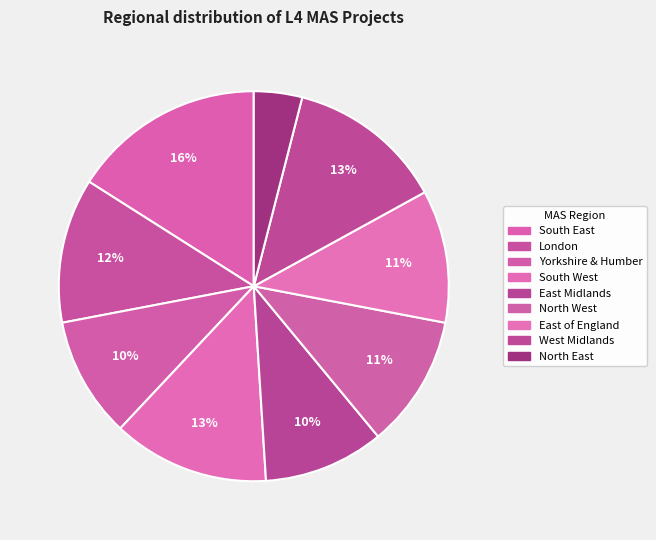

Which slice is the smallest?

North East